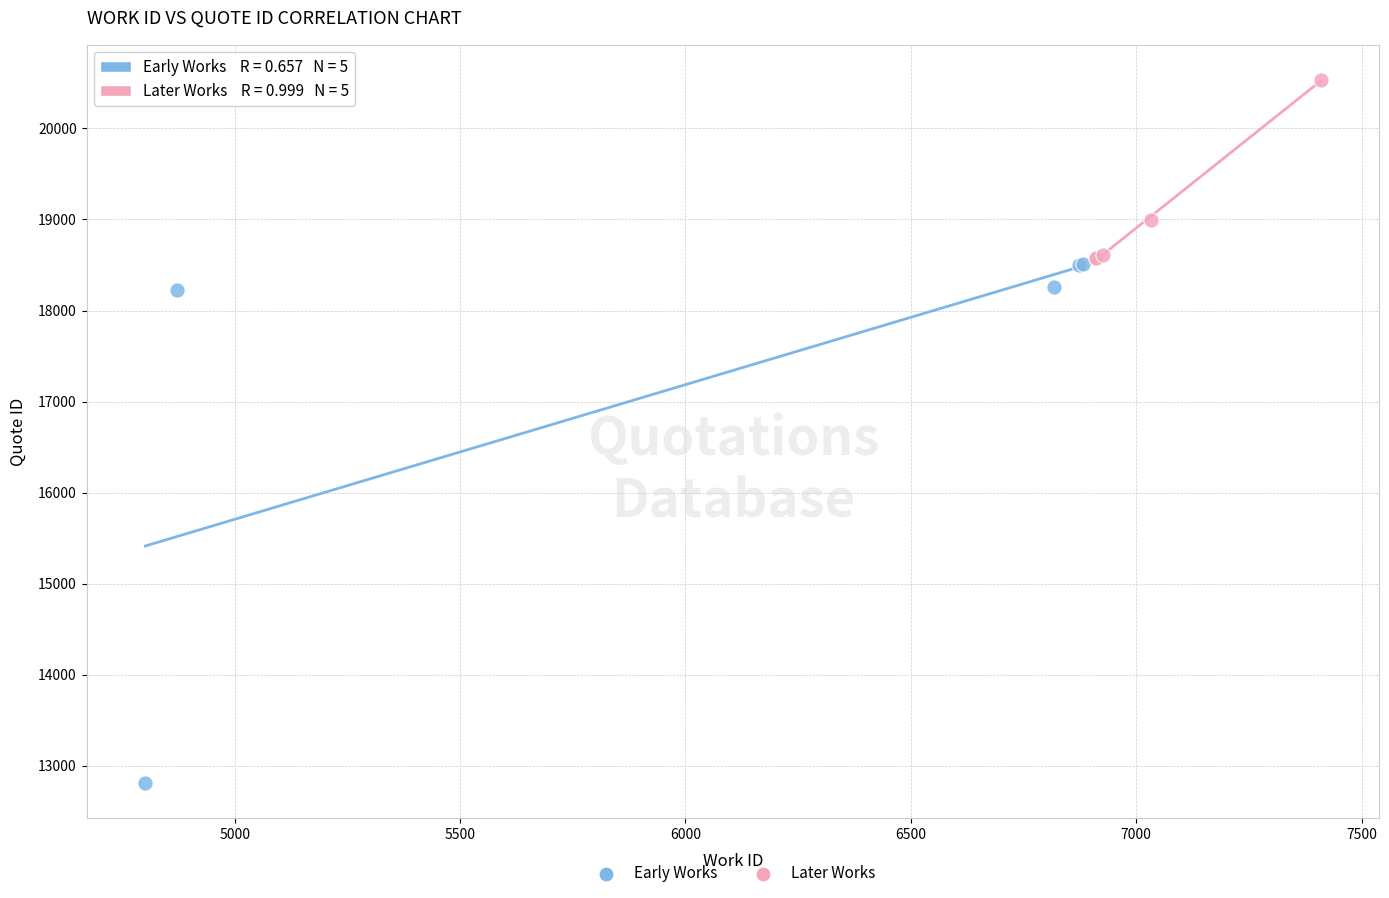

Which series contains the highest Y value?

Later Works